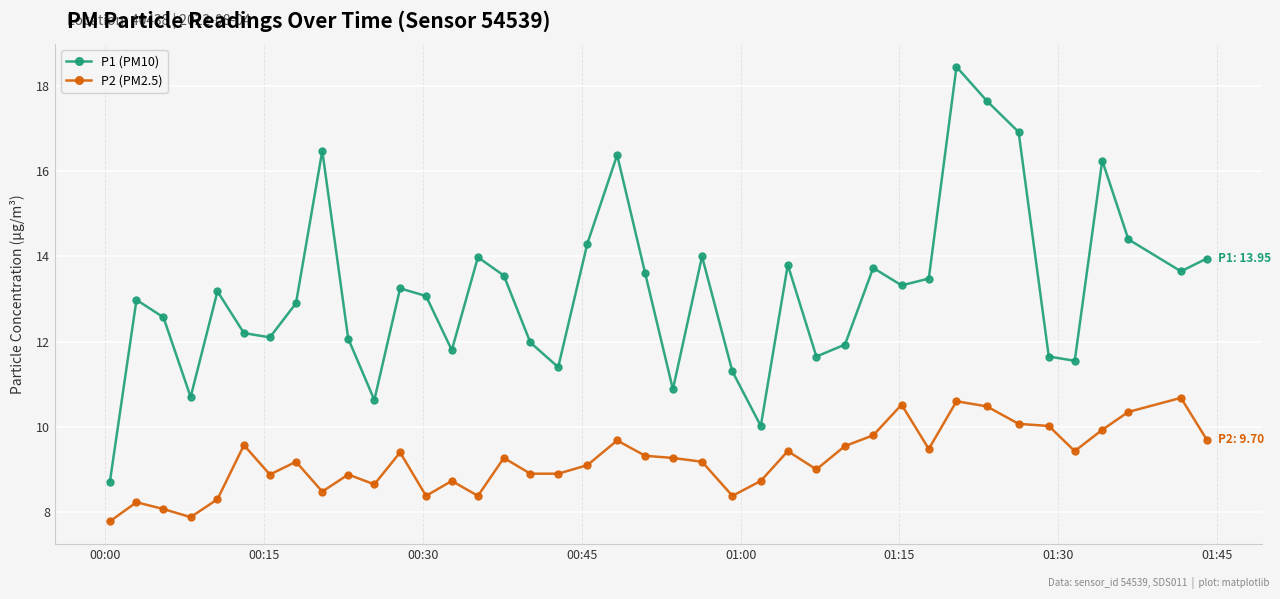

What is the value of the P2 (PM2.5) point at the 36th from the left?

9.4